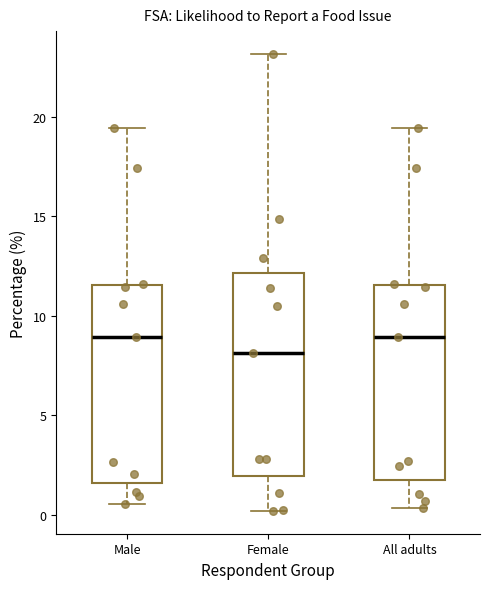

Reading left to right, read every box against the y-axis: the position of its median line, the range the box covers, and the ends of its whiskers. The values are not printed on the chart, so give them approximately, as read against the axis.

Male: median 9.0, box 1.5 to 11.5, whiskers 0.5 to 19.5
Female: median 8.0, box 2.0 to 12.0, whiskers 0.0 to 23.0
All adults: median 9.0, box 1.5 to 11.5, whiskers 0.5 to 19.5